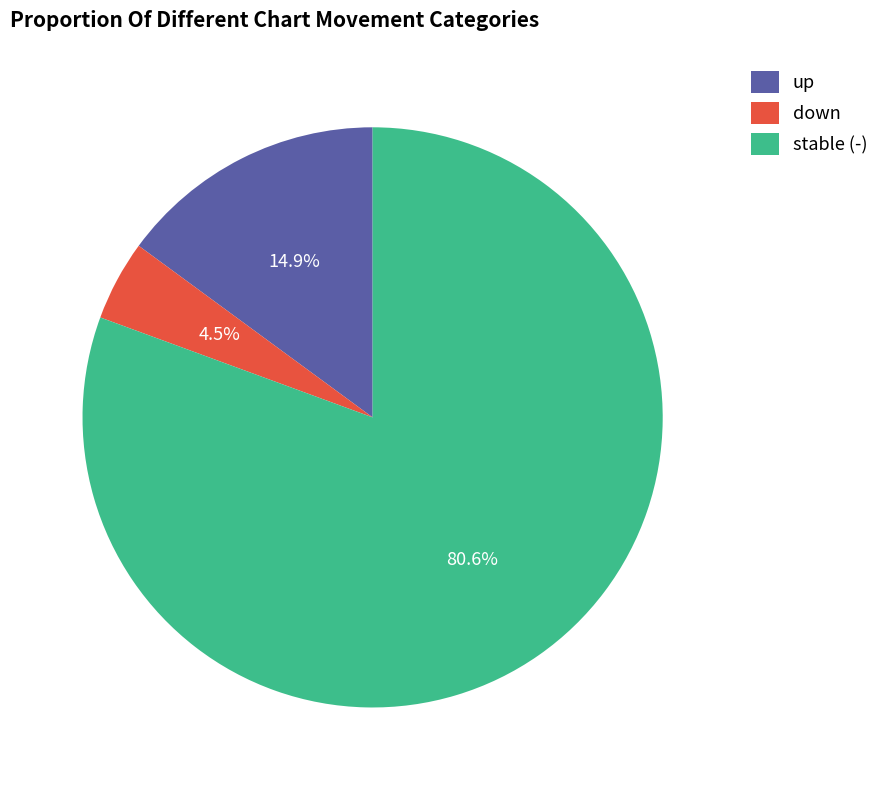

How many segments does this pie chart have?

3